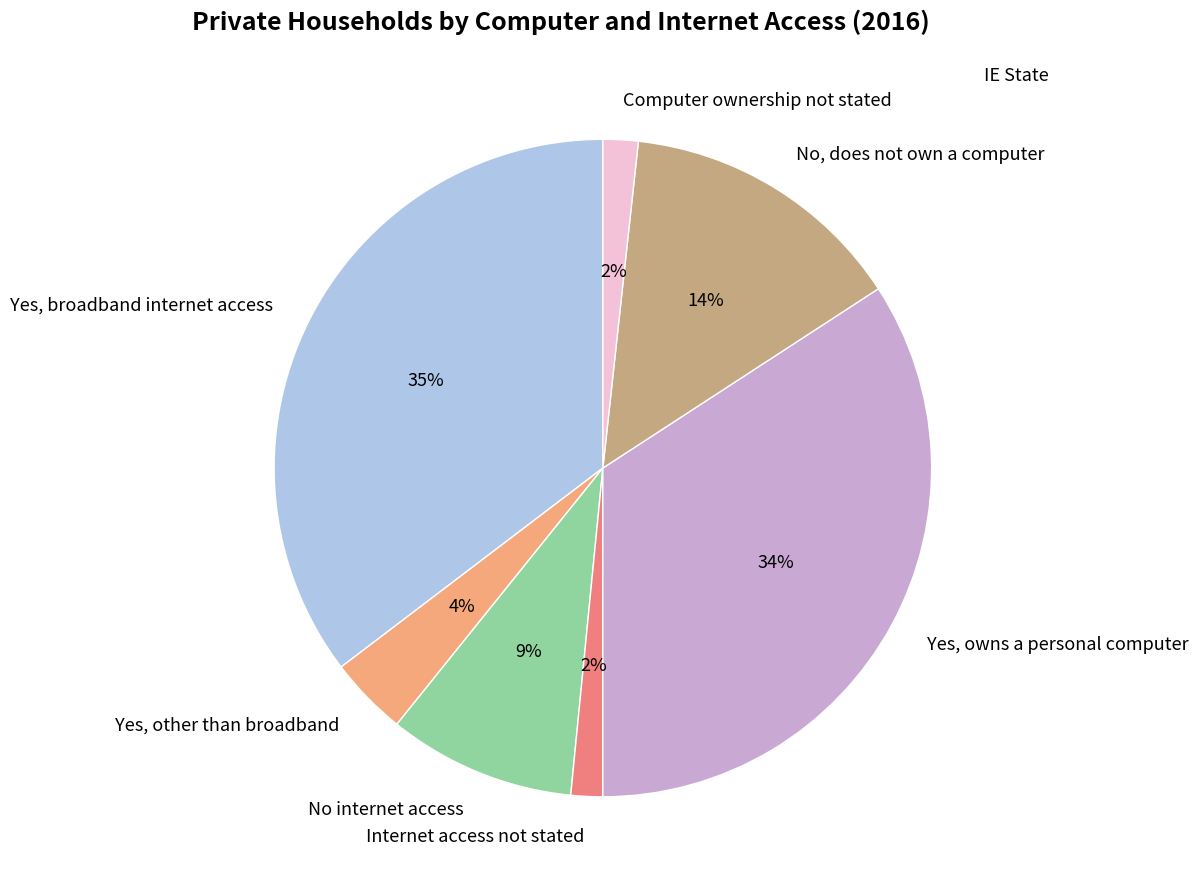

How many segments does this pie chart have?

7